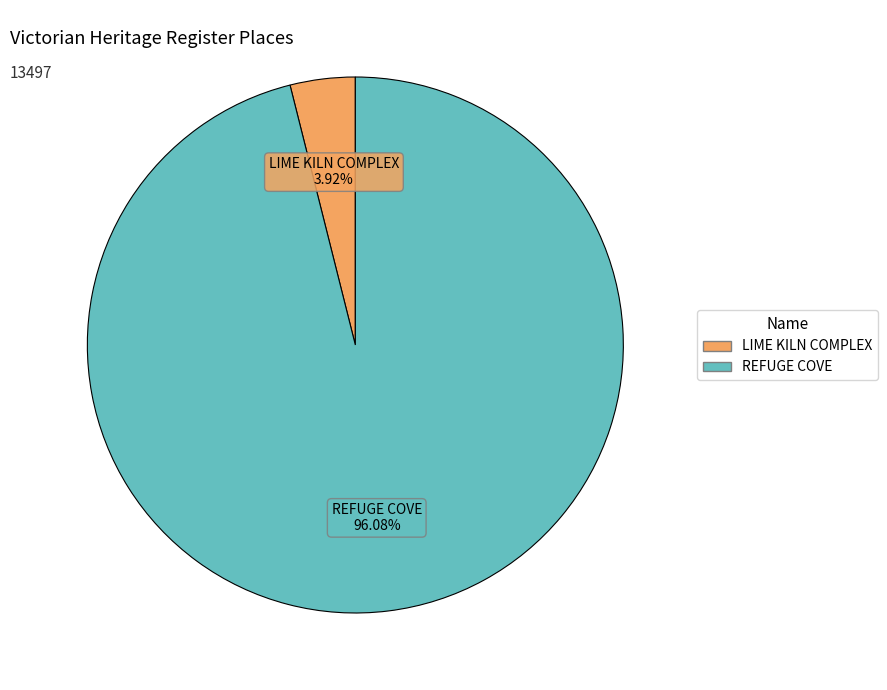

To the nearest percent, what is the difference between the largest and smallest slice percentages?

92%